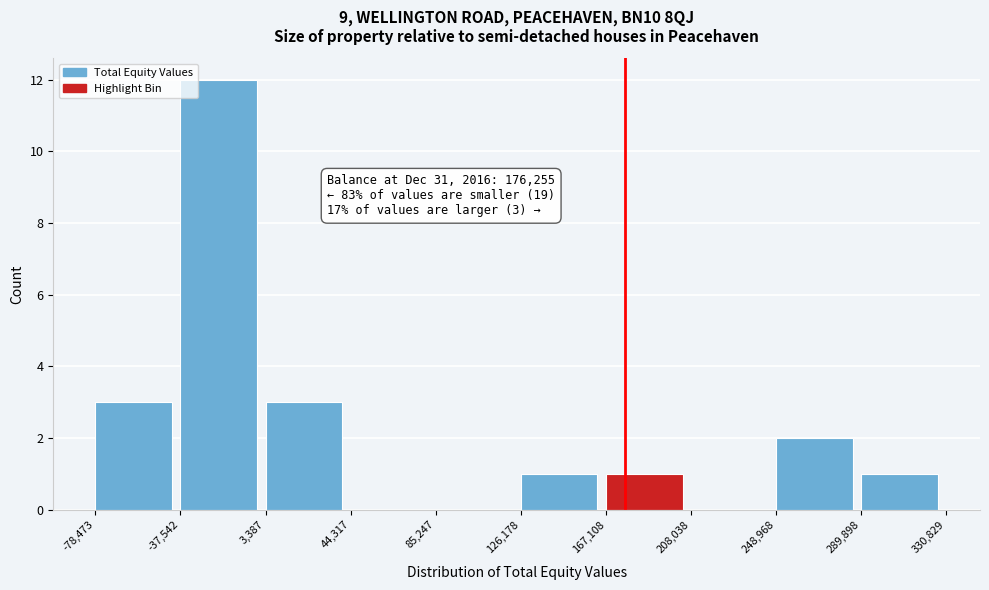

Over which range of the x-axis is the bar tallest?

-37,542 to 3,387